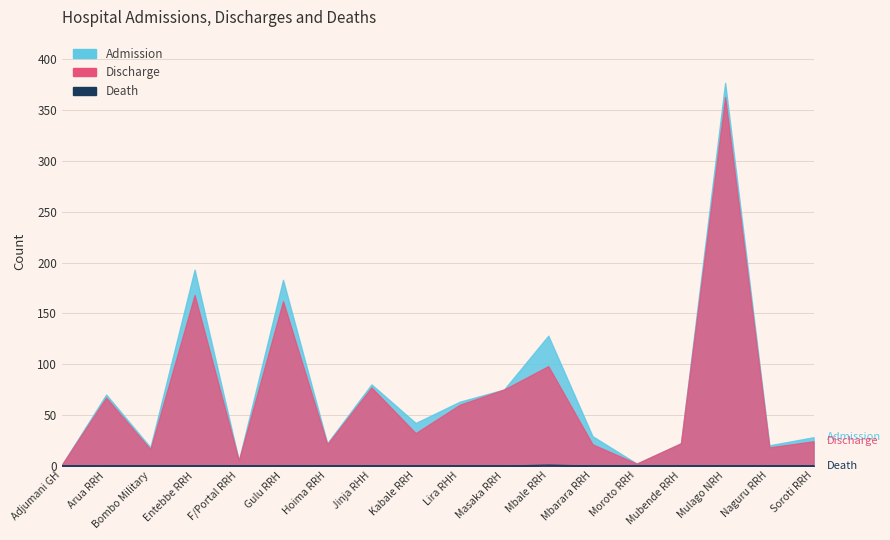

Which series has the largest range (max minus min)?

Admission